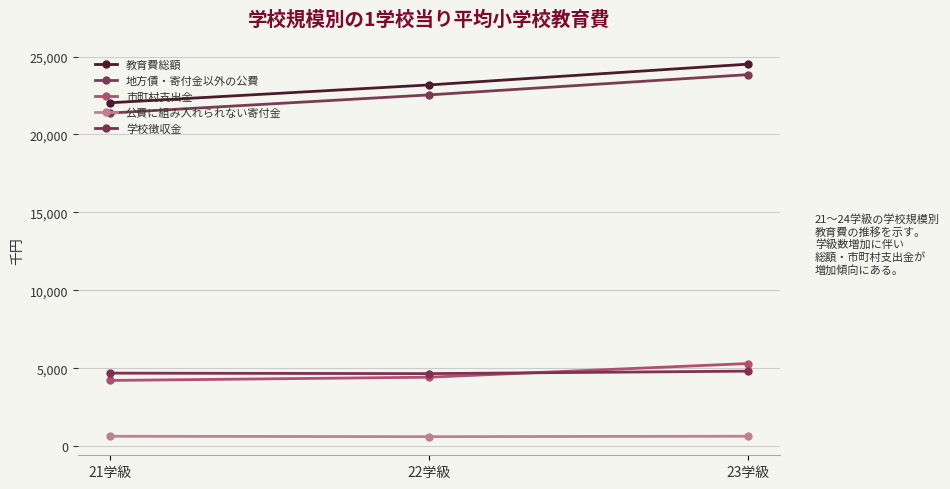

What is the sum of all 公費に組み入れられない寄付金 values?

1906